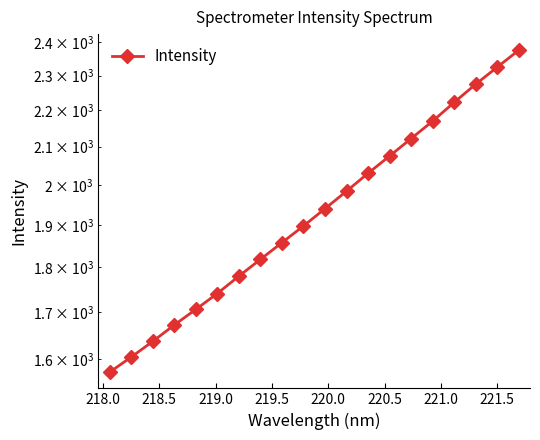

How many series are shown in this chart?

1